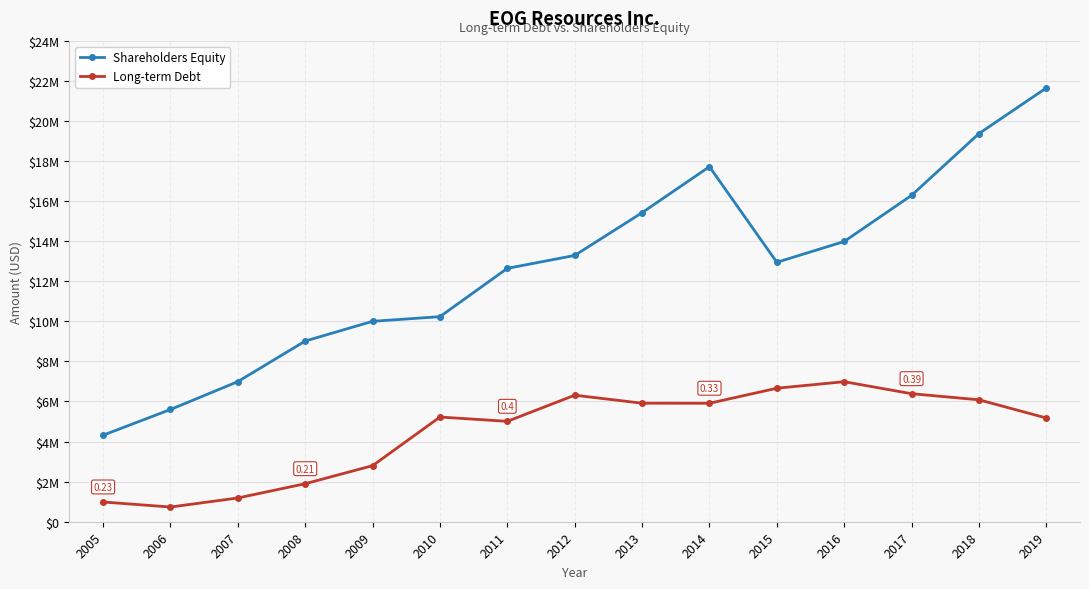

What is the value of the Long-term Debt point at the 11th from the left?

6660264